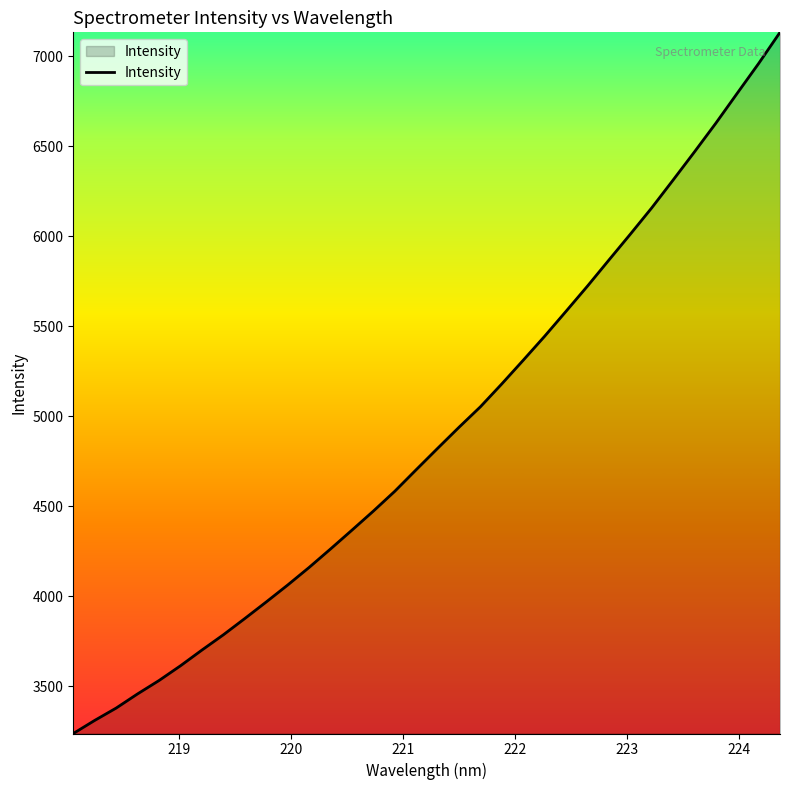

True or false: there are more than 1 points higher than both neighbors.

False